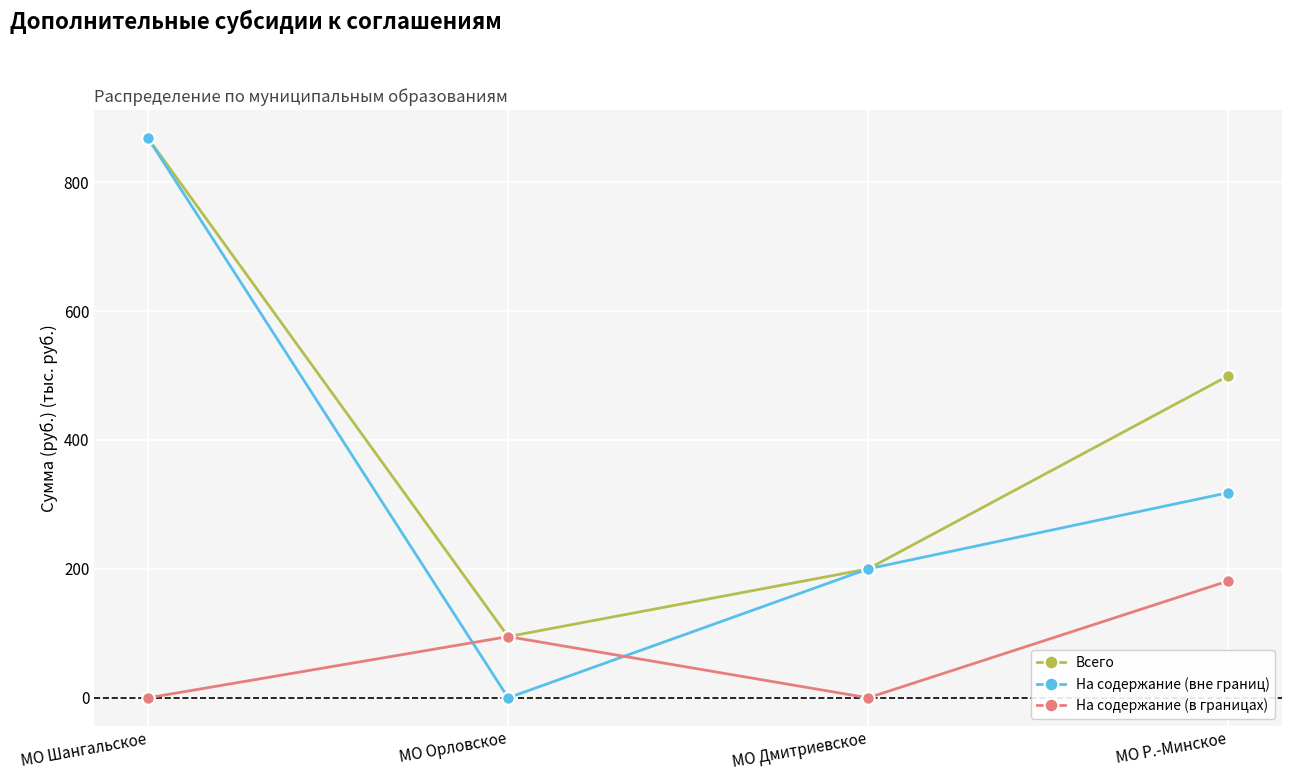

The Всего series shows 1543.6 at МО Шангальское. True or false?

False